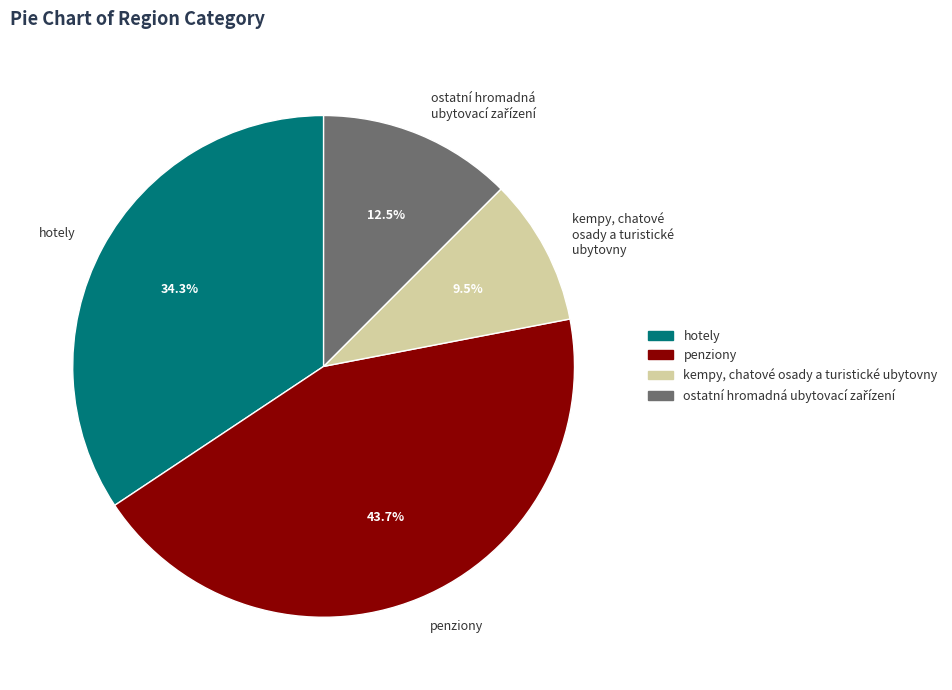

To the nearest percent, what is the average slice percentage?

25%